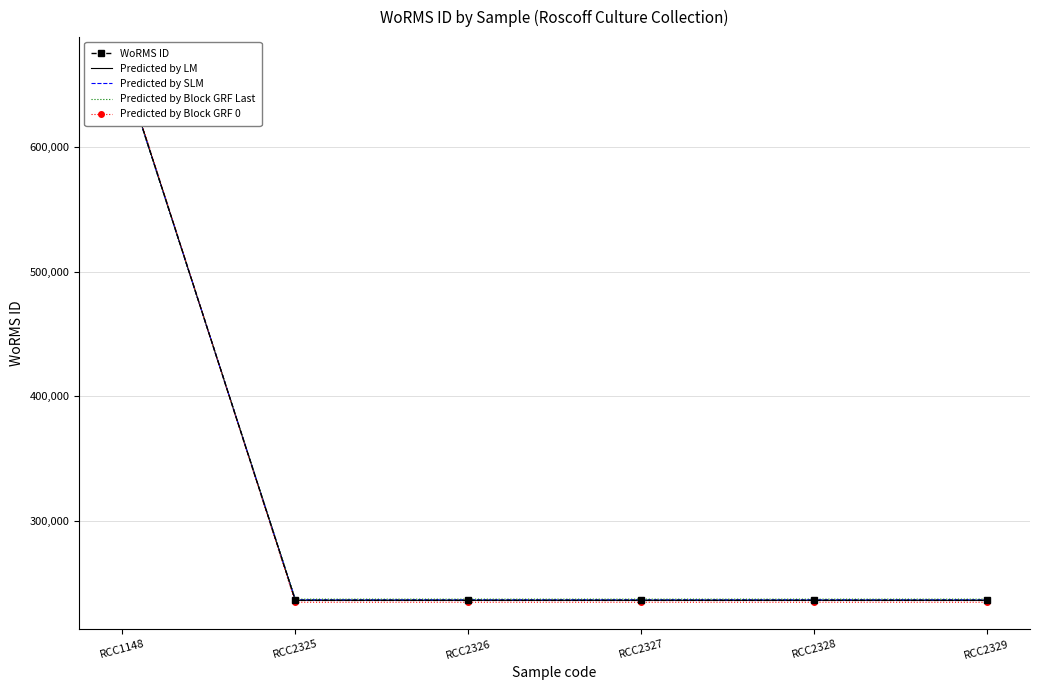

Reading right to left, transcribe all the data shown in this chart.

WoRMS ID: 235804	235804	235804	235804	235804	665573
Predicted by LM: 235804	235804	235804	235804	235804	665573
Predicted by SLM: 236304	236304	236304	236304	236304	665073
Predicted by Block GRF Last: 236804	236804	236804	236804	236804	664573
Predicted by Block GRF 0: 234304	234304	234304	234304	234304	667073